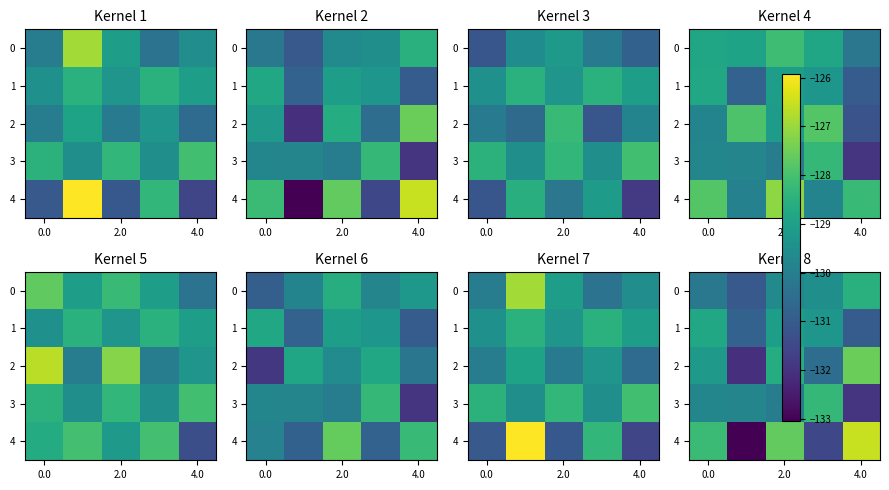

What is the maximum value for 0?

-128.5